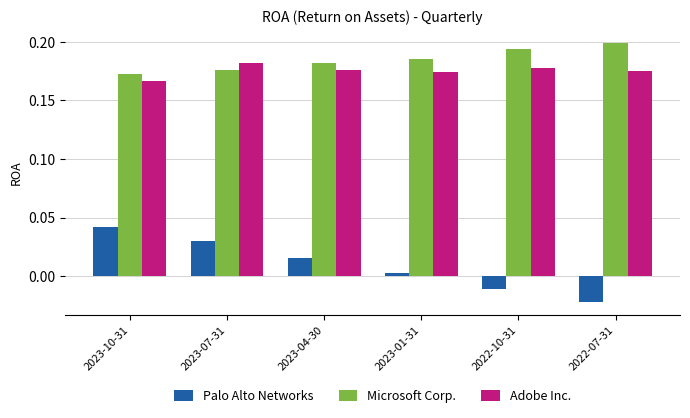

At which label does Palo Alto Networks reach its peak?

2023-10-31